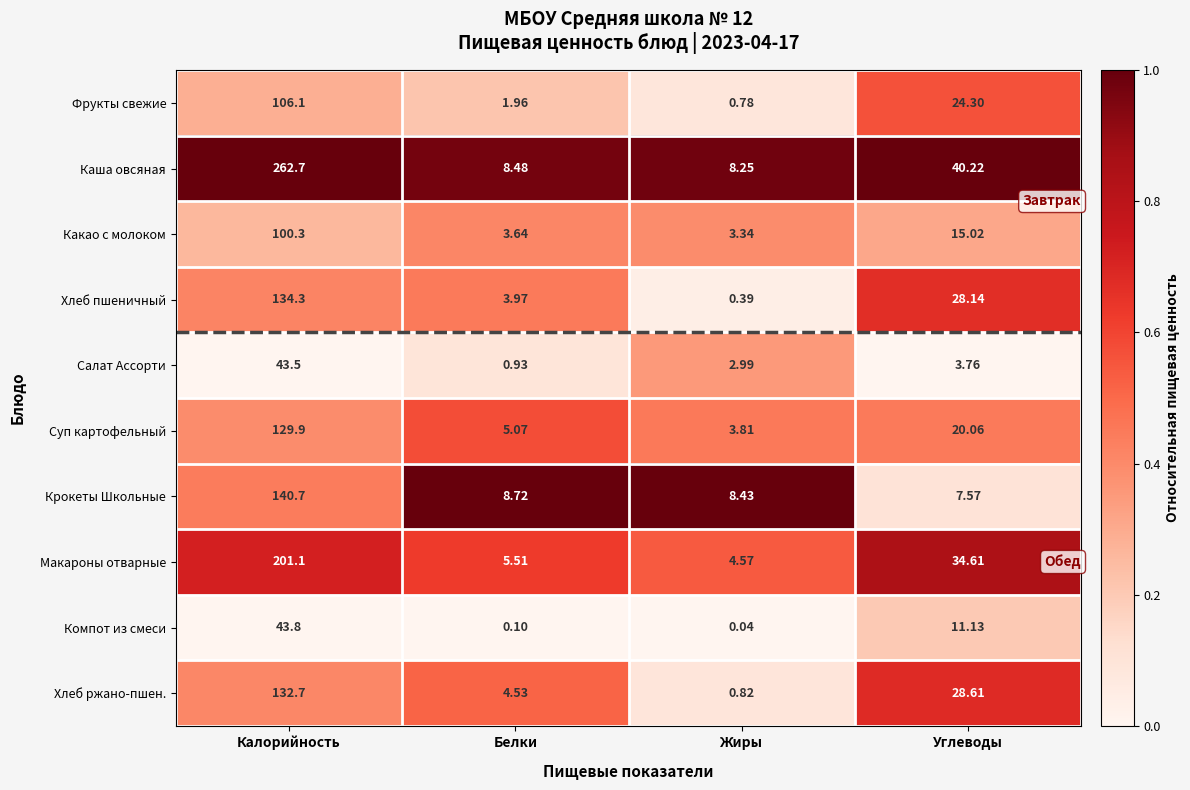

Which series has the largest total across all categories?

Каша овсяная